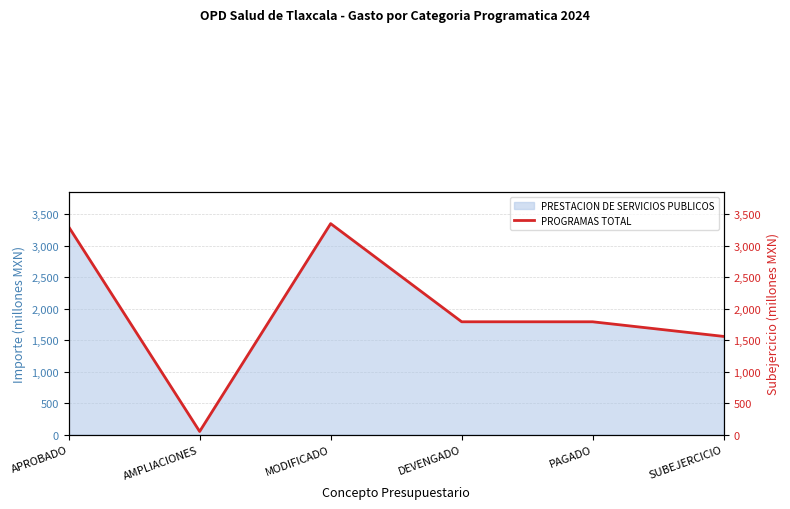

Reading left to right, what are all the values shown in this chart?

APROBADO=3298.6	AMPLIACIONES=49.1	MODIFICADO=3347.7	DEVENGADO=1790.0	PAGADO=1789.9	SUBEJERCICIO=1557.7